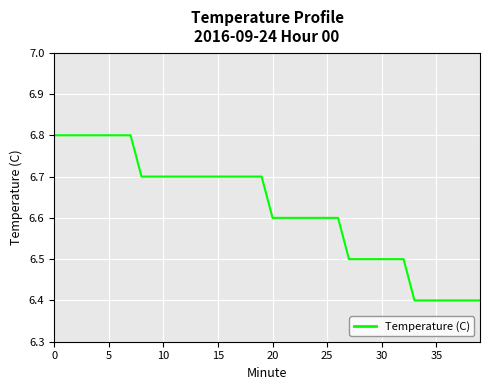

What is the minimum value shown in the chart?

6.4